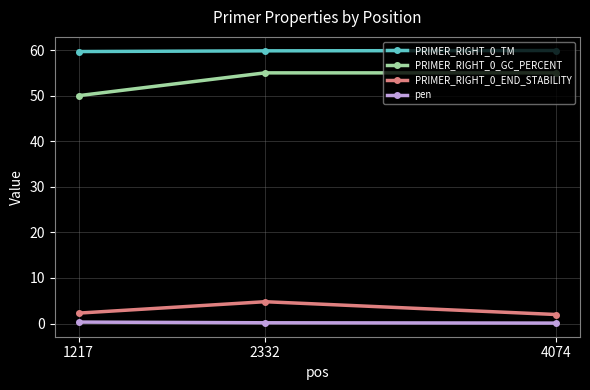

How many lines are shown in the chart?

4